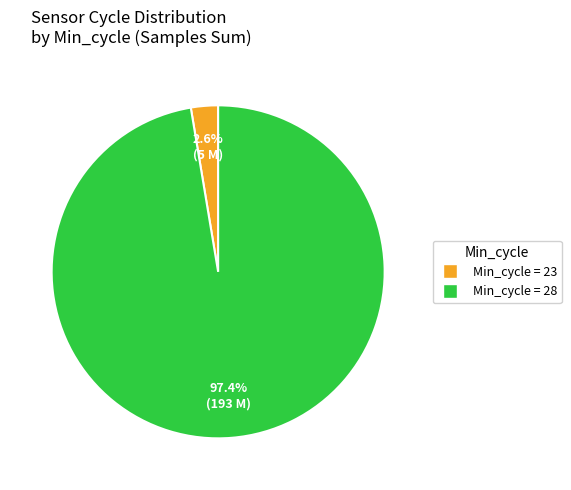

Does Min_cycle = 28 represent more than half of the total?

Yes